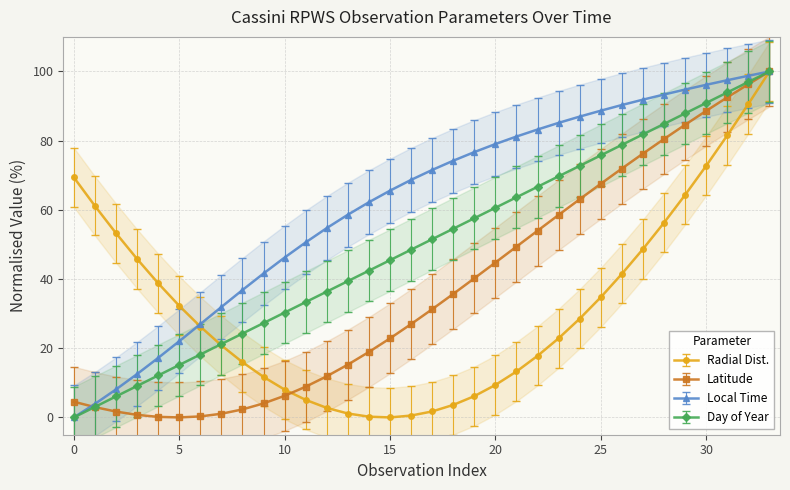

What is the difference between the second highest and minimum values in the Local_Time series?

98.8